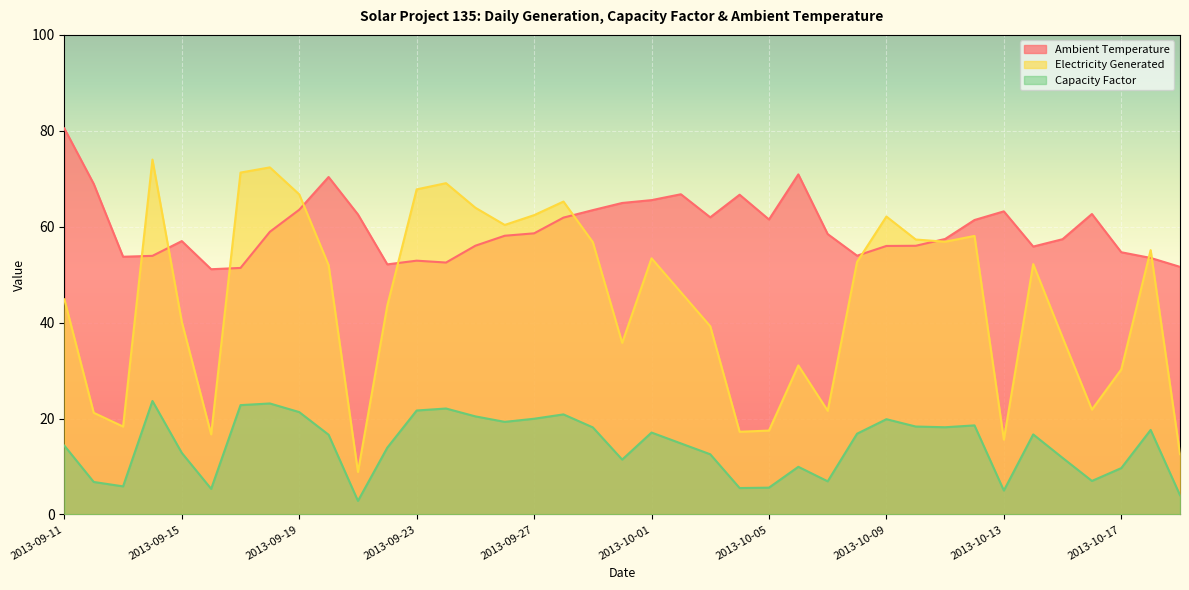

The Ambient Temperature series shows 56.0 at 2013-10-09. True or false?

True